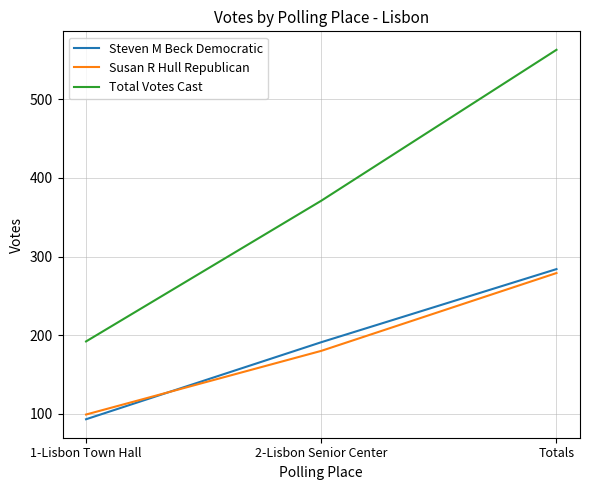

The Steven M Beck Democratic series shows 29 at 1-Lisbon Town Hall. True or false?

False